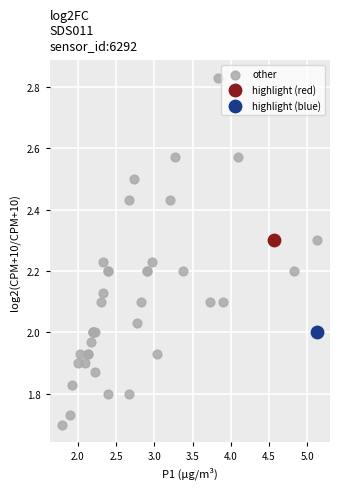

What are all the series names shown in the legend?

other, highlight (red), highlight (blue)